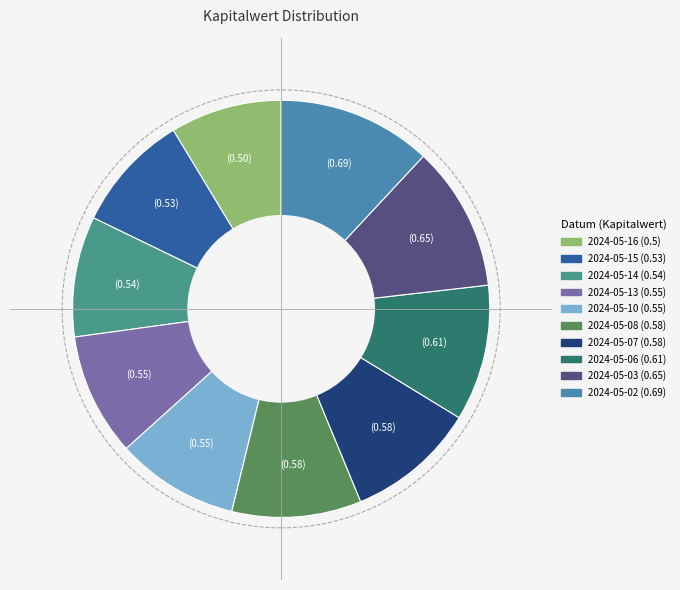

Which slice is the smallest?

2024-05-16